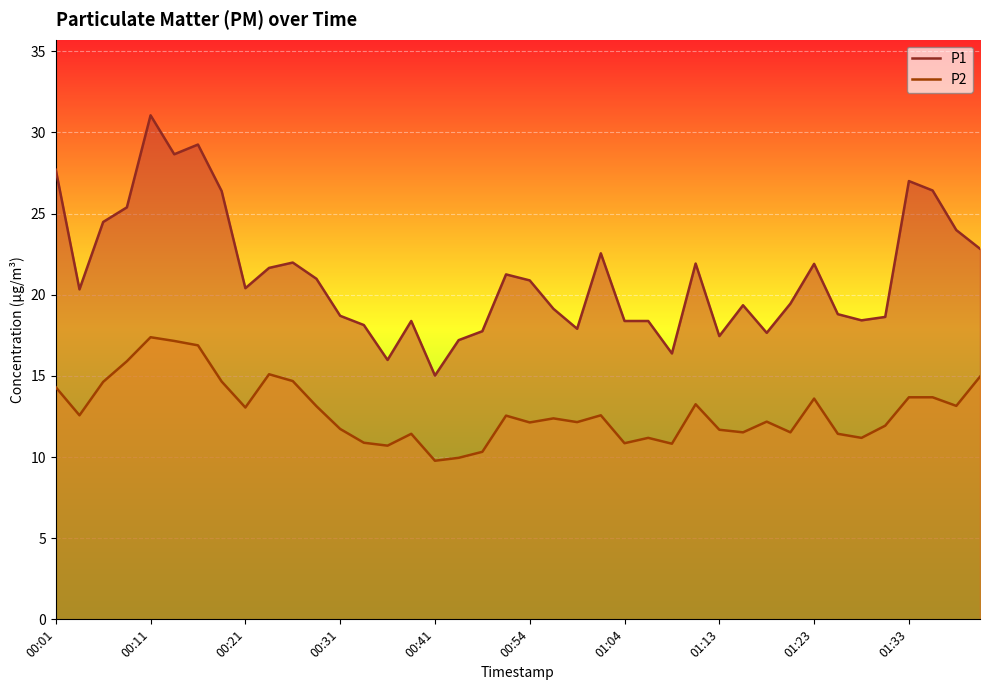

At how many categories does at least one series exceed 22?

12